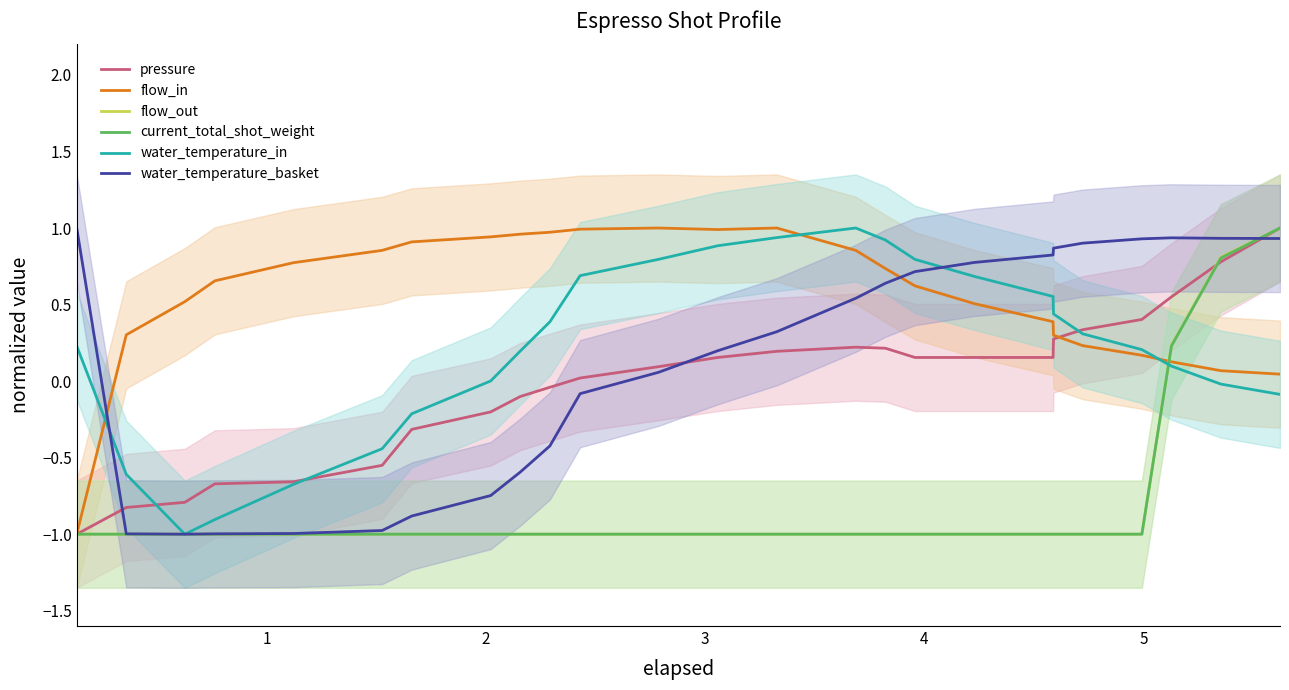

Which series ends up on top after the final intersection of water_temperature_basket and current_total_shot_weight?

current_total_shot_weight